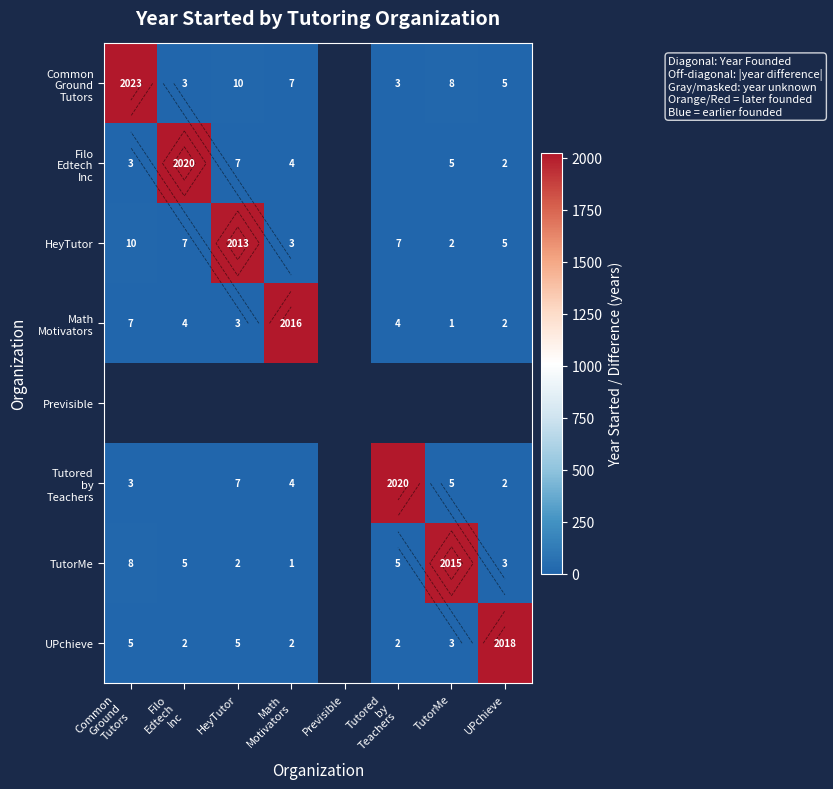

At which label does Filo Edtech Inc reach its peak?

Filo Edtech Inc